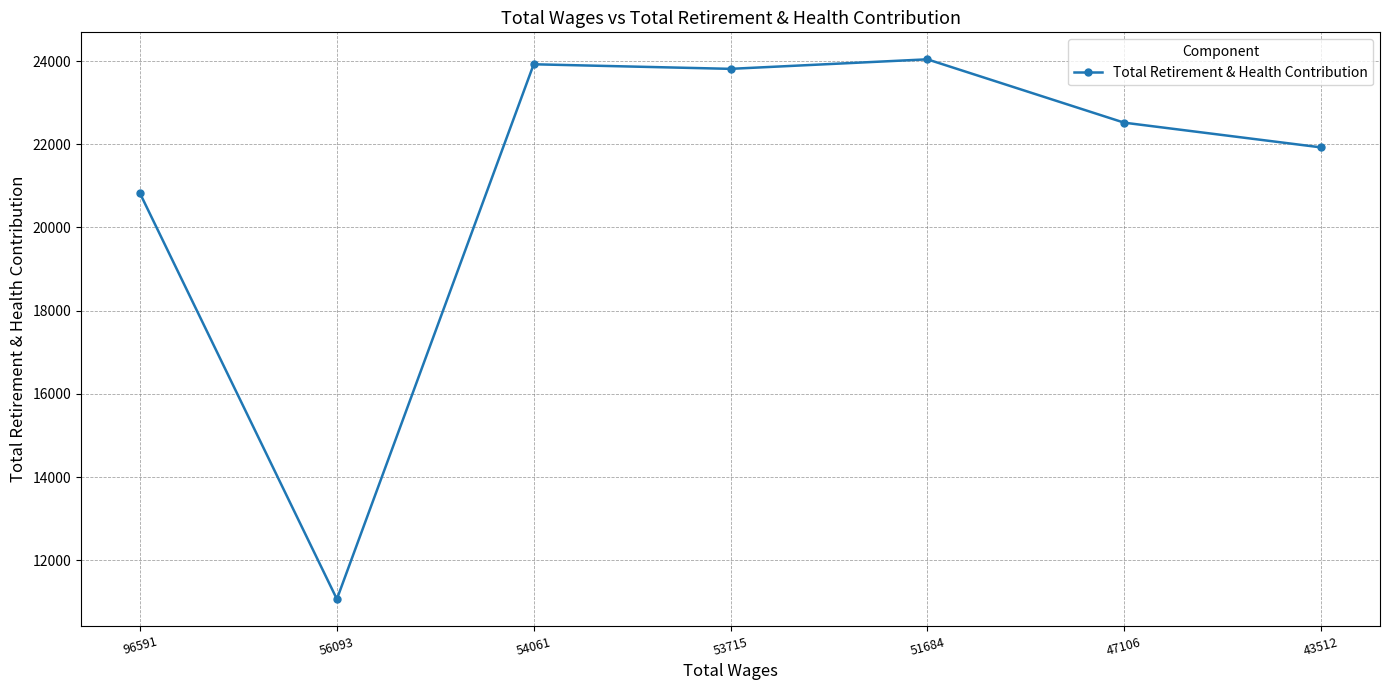

Reading right to left, list all the values displayed in this chart.

21925	22519	24041	23812	23922	11070	20817